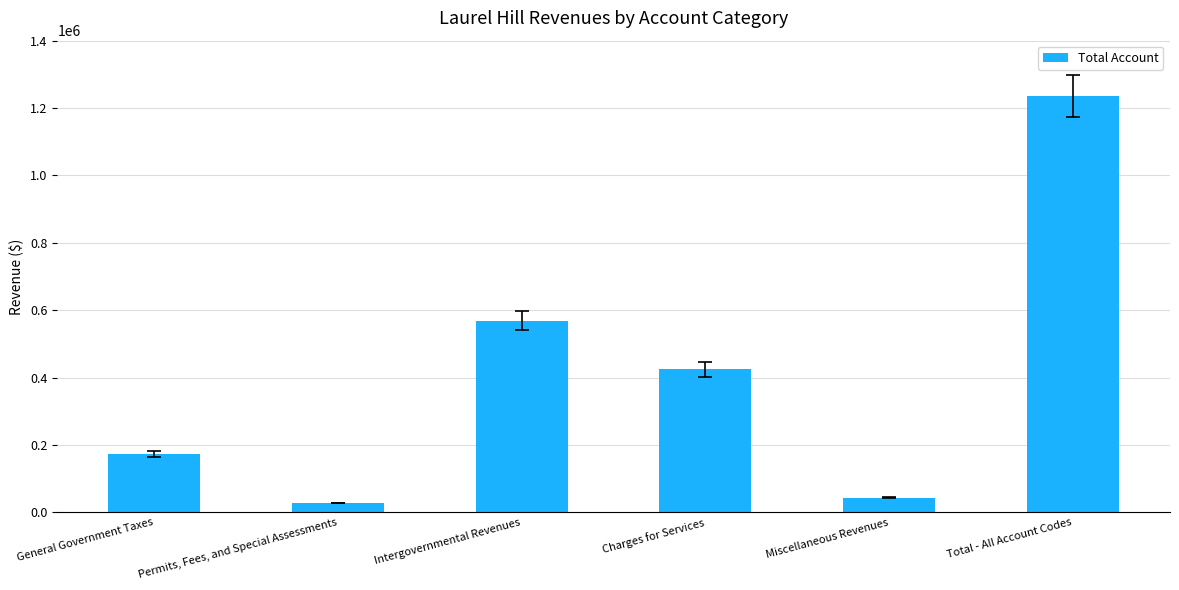

Are the bars horizontal?

No